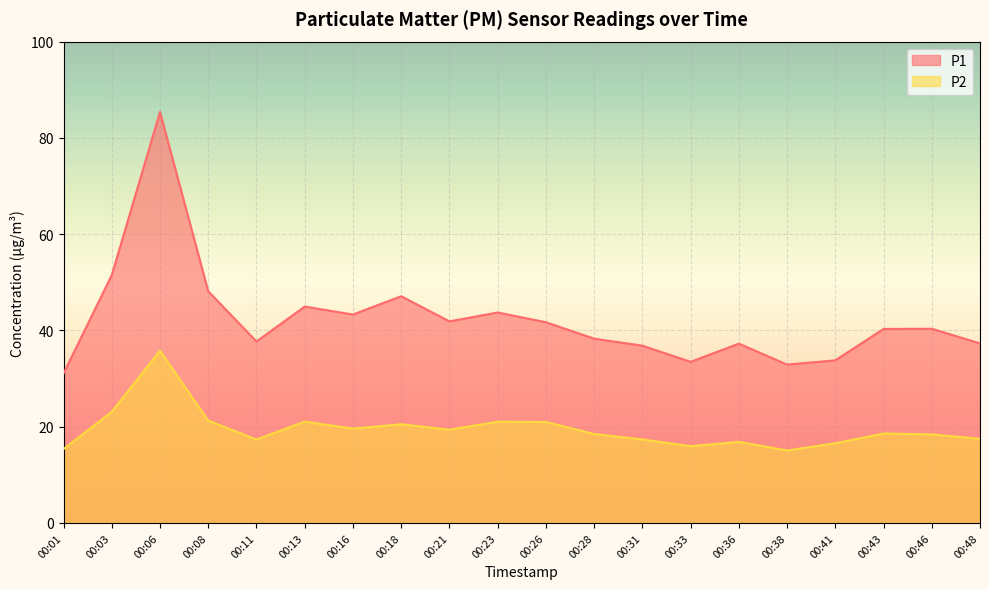

True or false: P2 has a value of 15.3 at 00:01.

True